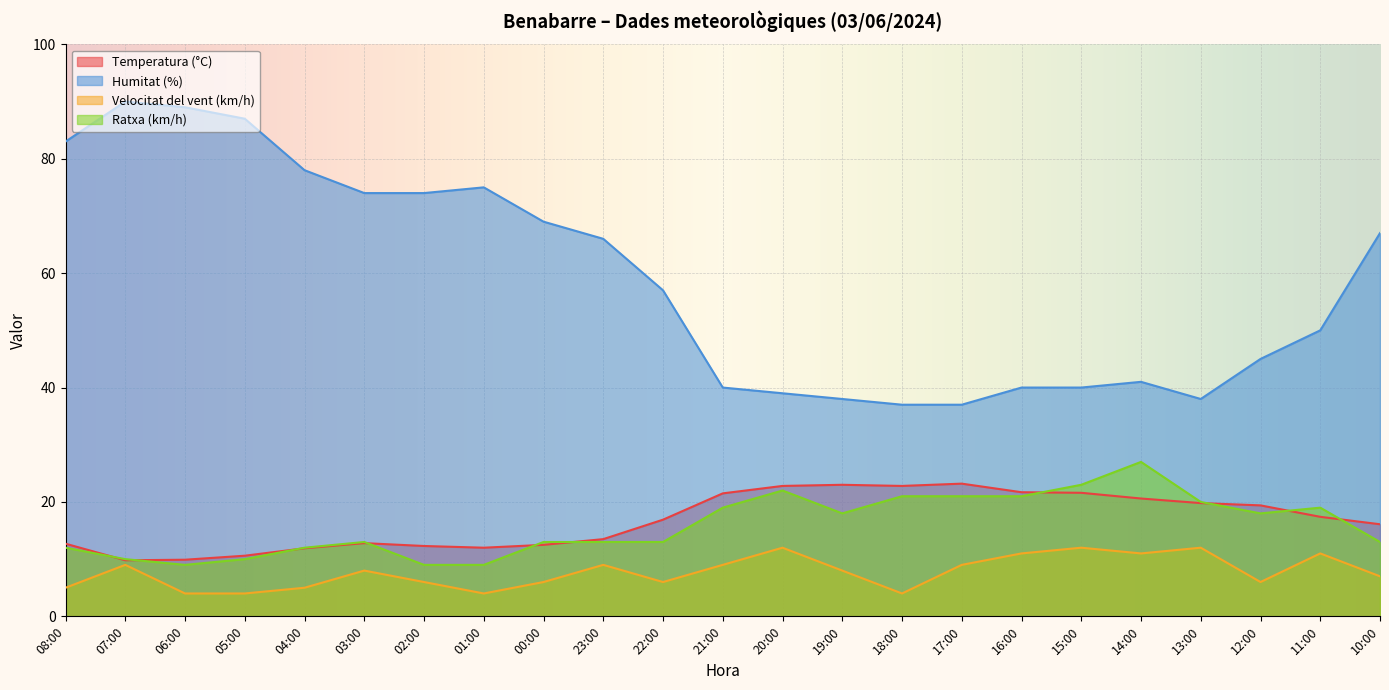

Which category has the highest value across all series?

07:00